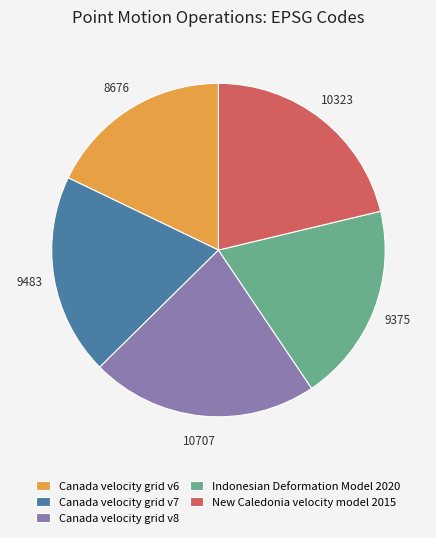

What is the ratio of the value at Indonesian Deformation Model 2020 to the value at Canada velocity grid v6?

1.1